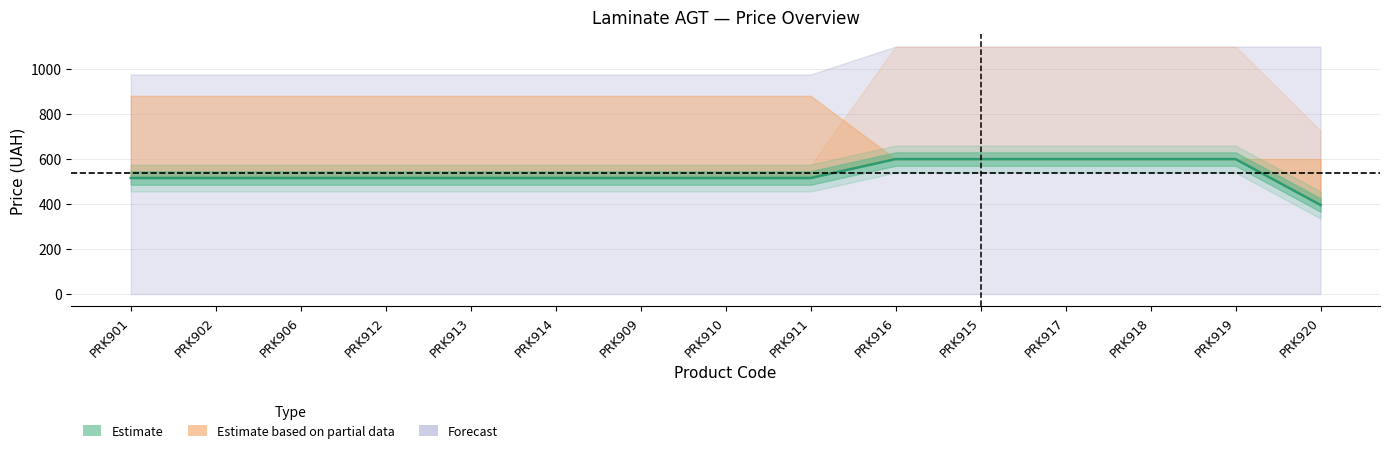

True or false: Ціна has a value of 515.8 at PRK909.

True